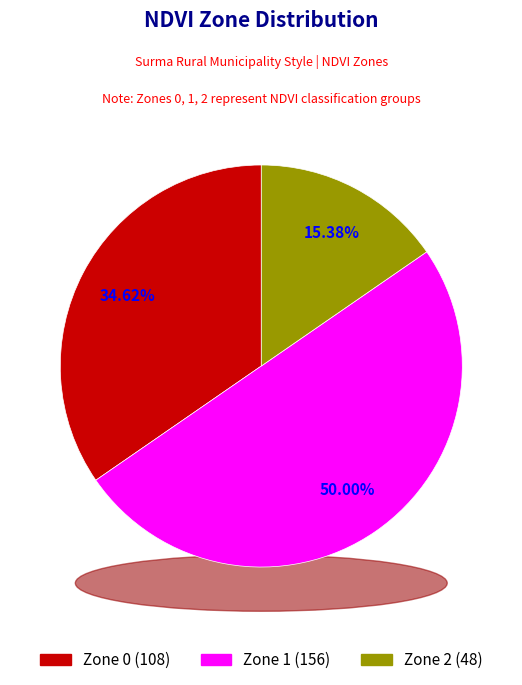

To the nearest percent, what is the difference between the Zone 0 and Zone 2 slice percentages?

19%